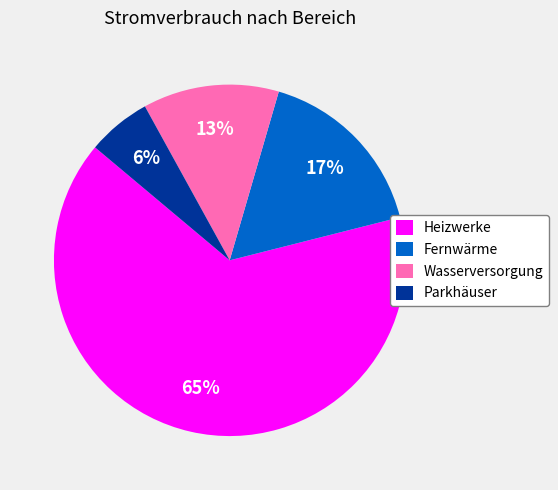

Which category has the smallest portion of the pie?

Parkhäuser